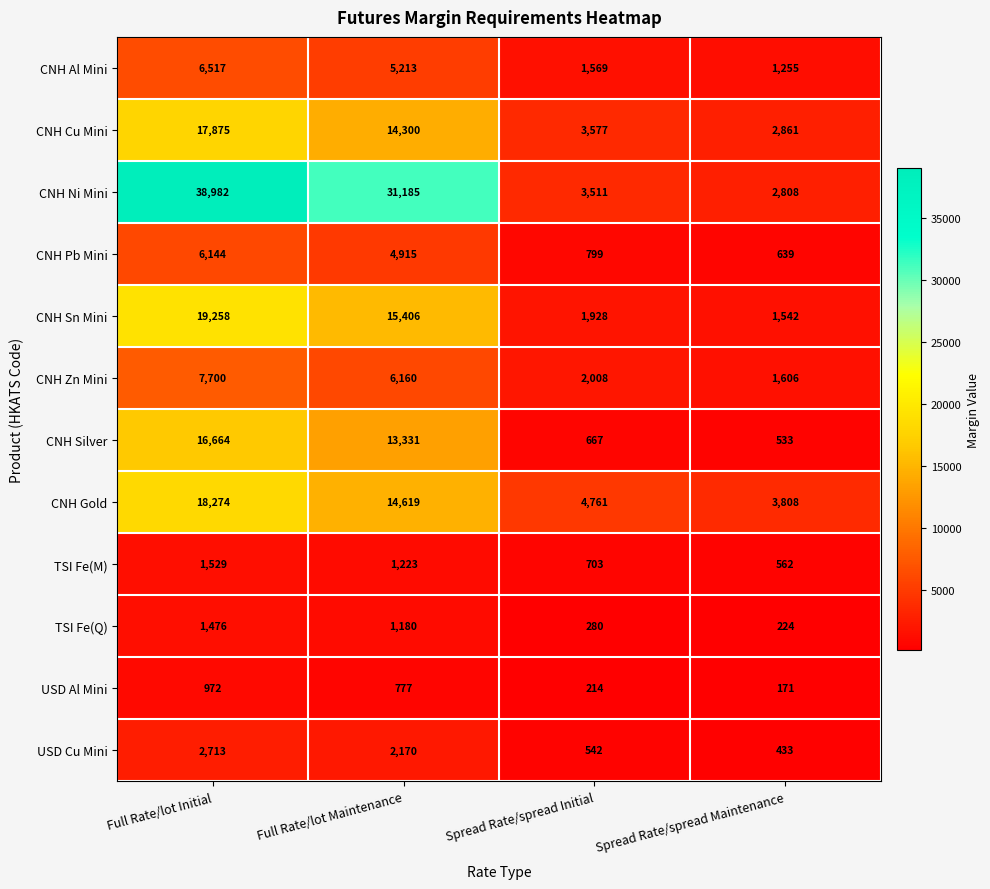

What is the difference between the CNH Pb Mini values at Full Rate/lot Initial and Spread Rate/spread Maintenance?

5505